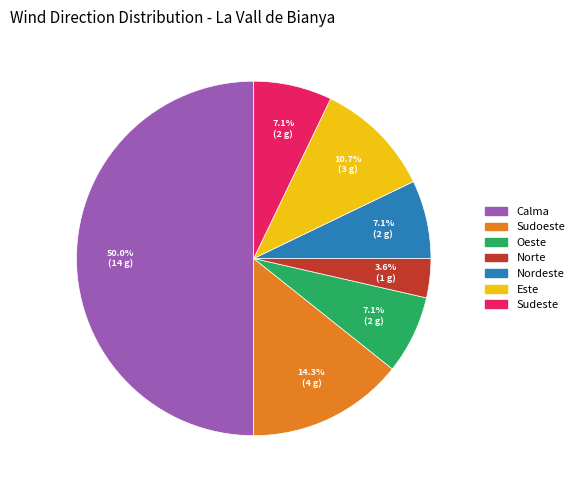

Count the number of slices in the pie.

7